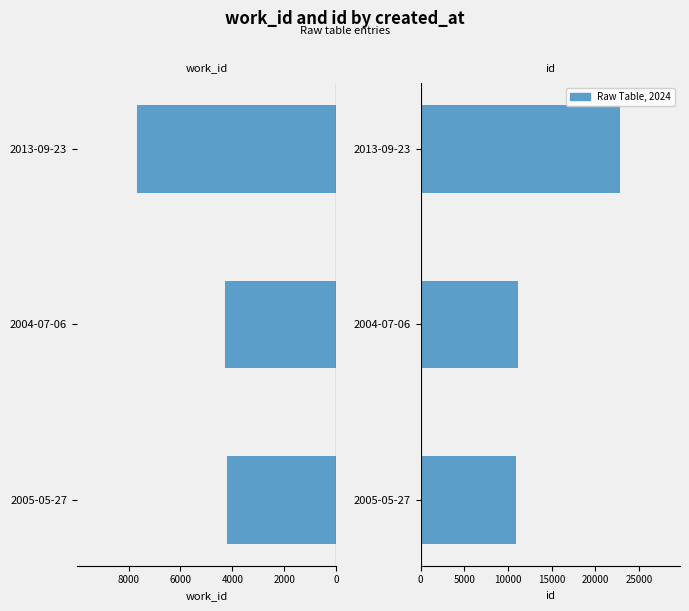

What is the spread (max minus min) of values at 2005-05-27?

15058